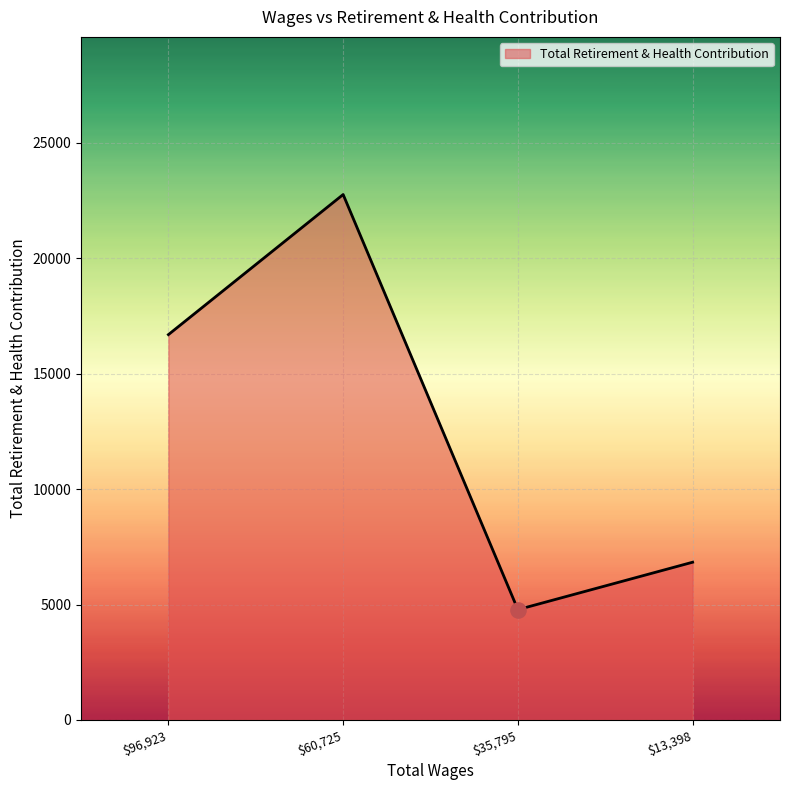

How many interior local peaks (higher than both neighbors) does the data have?

1